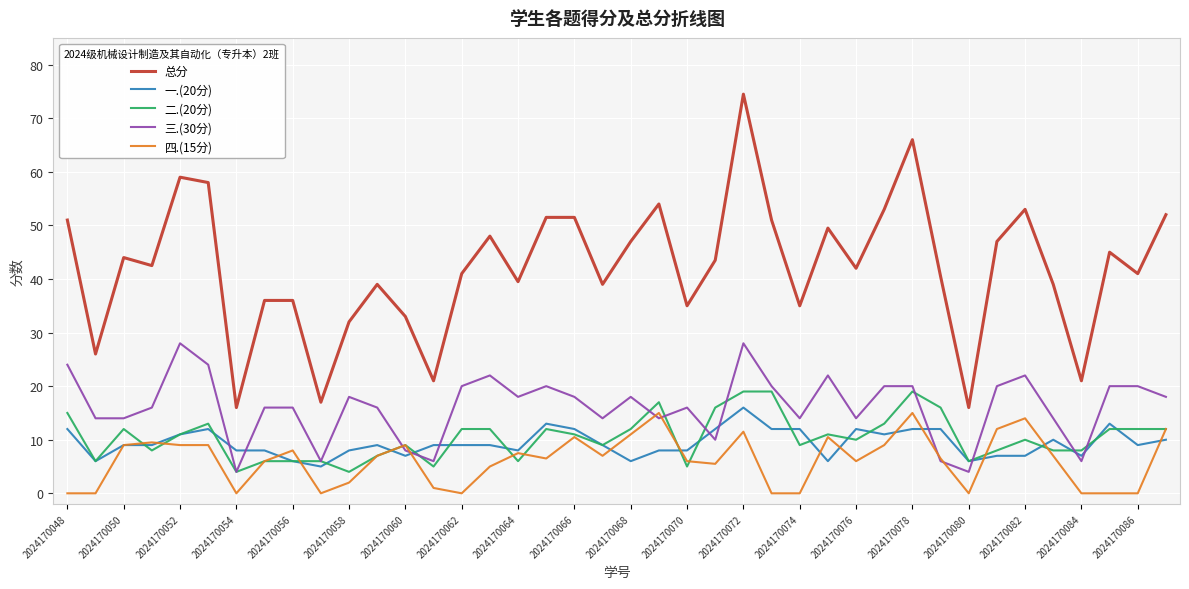

True or false: 总分 and 一.(20分) intersect in this chart.

False